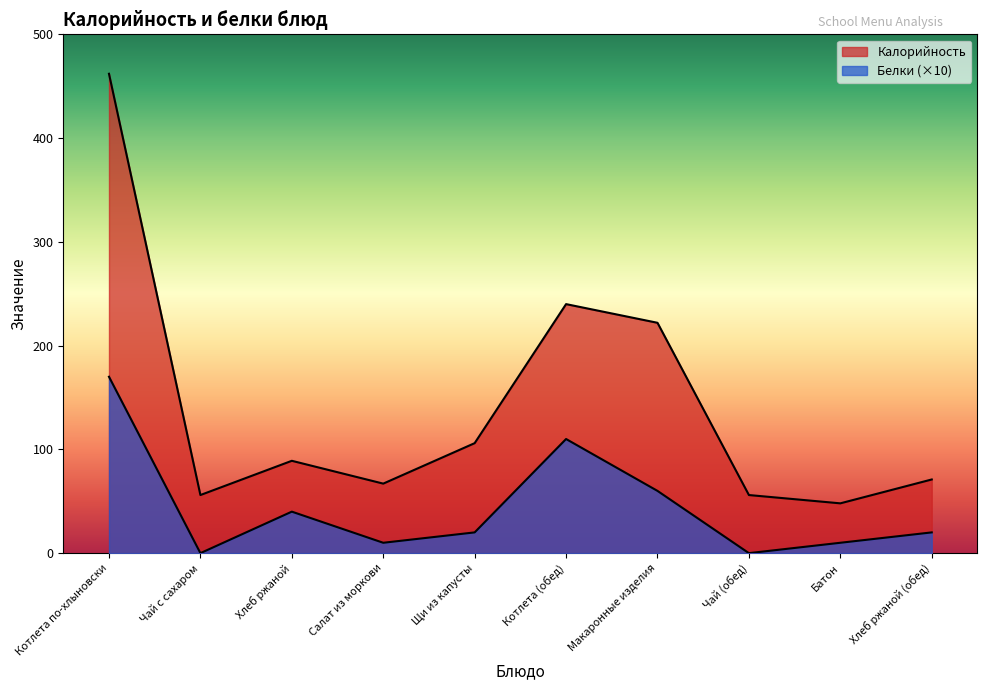

Which series has the largest total across all categories?

Калорийность